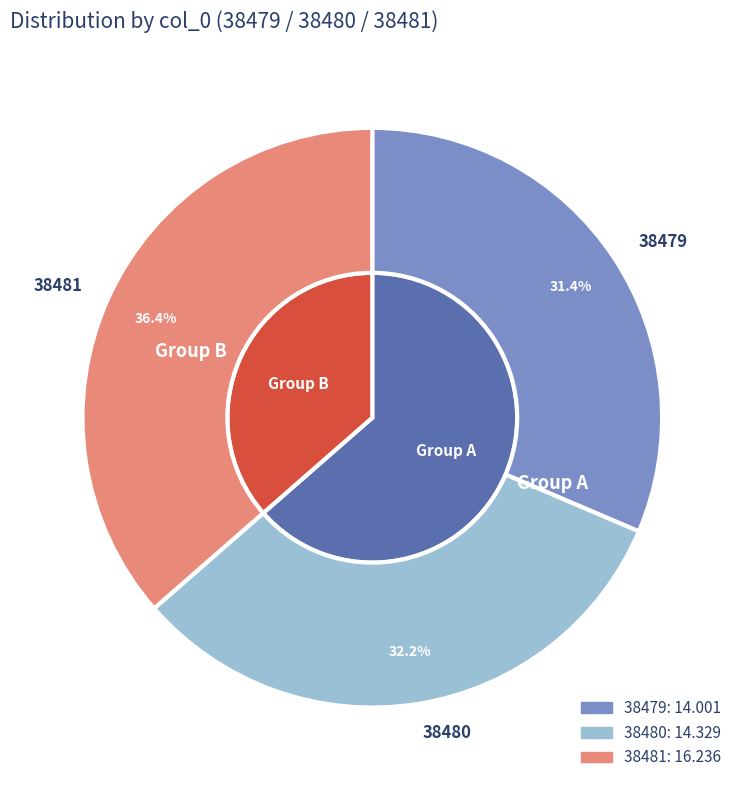

The 38479 slice represents 31% of the pie. True or false?

True